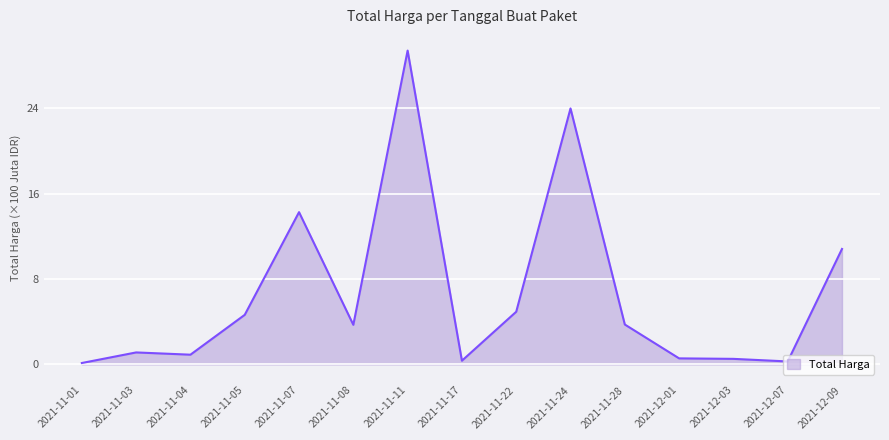

What is the change in value from 2021-12-03 to 2021-12-07?

-0.2